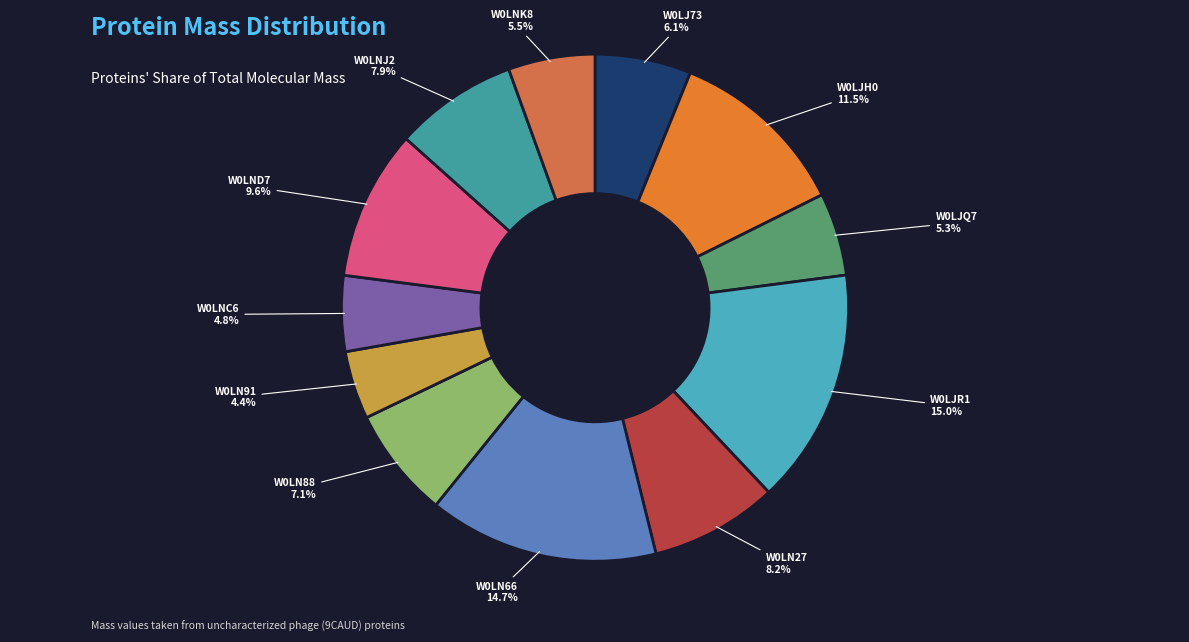

How many slices are in this pie chart?

12